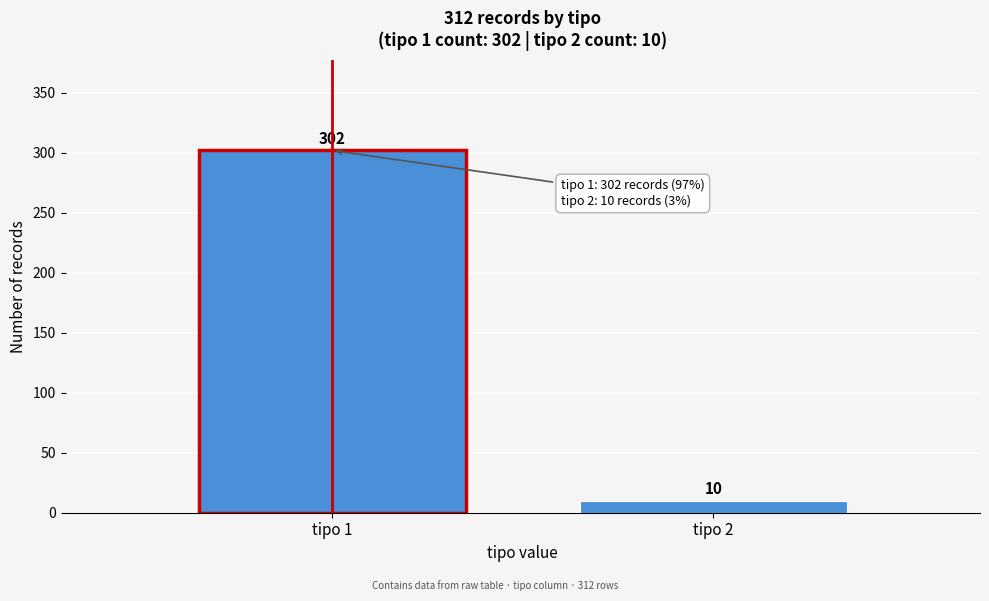

Reading left to right, extract all data points from this chart.

302	10